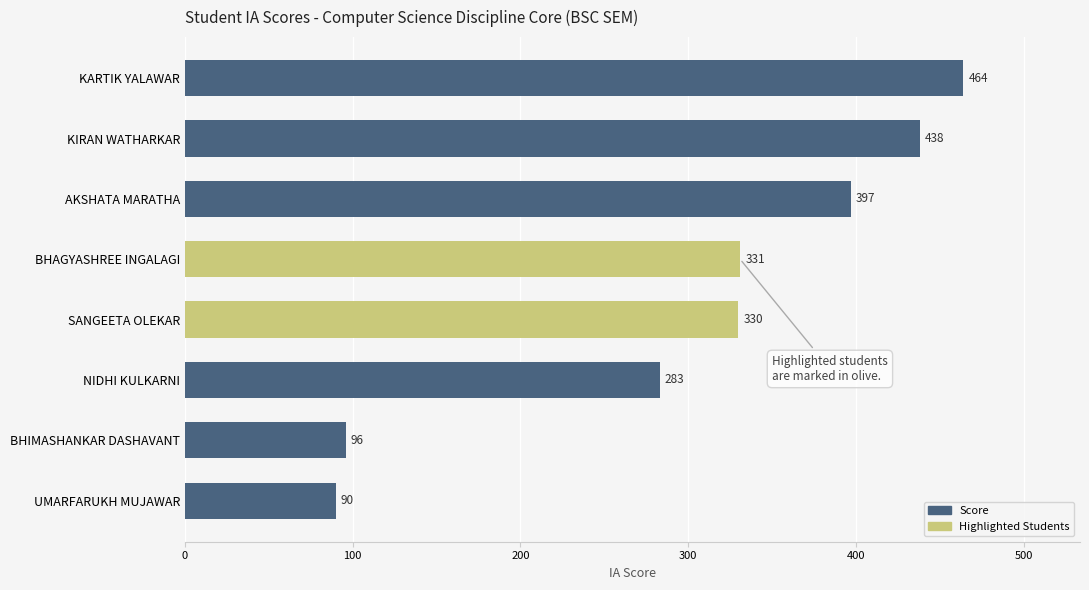

Reading top to bottom, list all the values displayed in this chart.

464	438	397	331	330	283	96	90